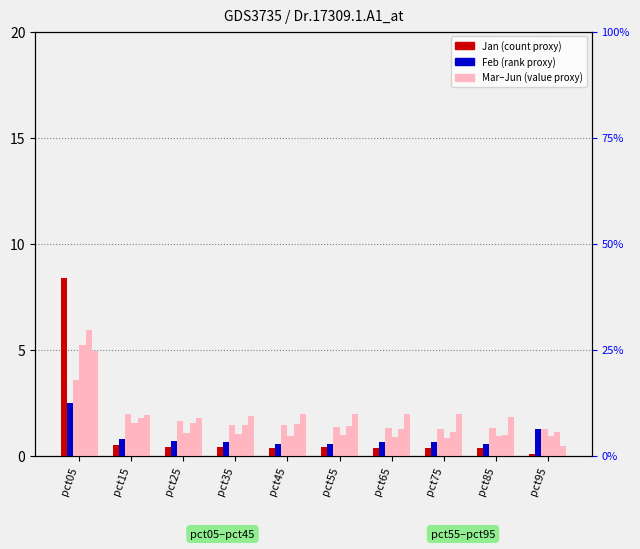

What is the value of the Feb bar at the 3rd from the left?

0.7